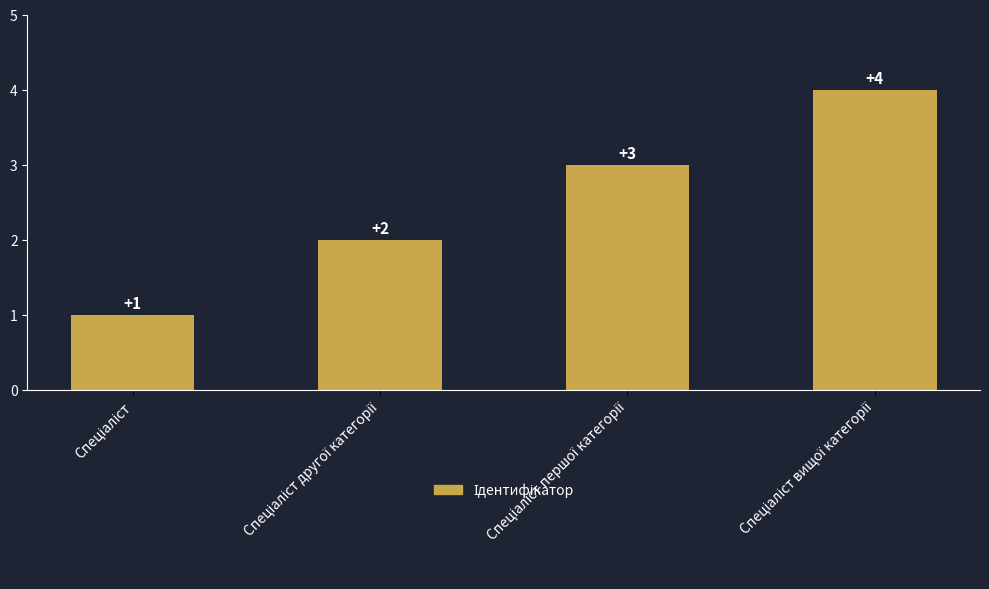

How many distinct data groups are displayed?

1